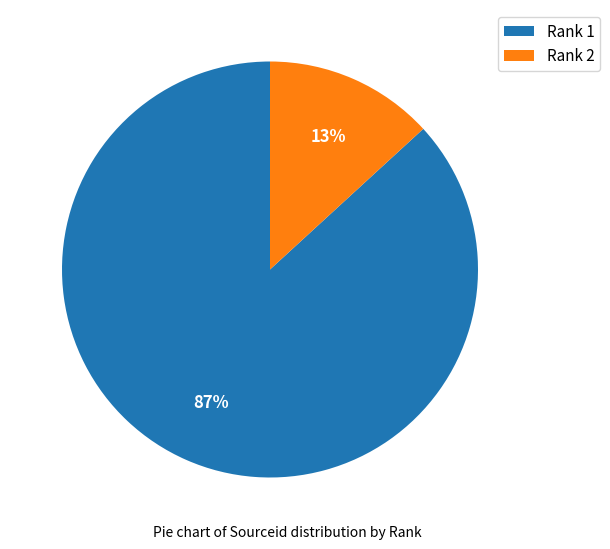

Between Rank 1 and Rank 2, which is larger?

Rank 1